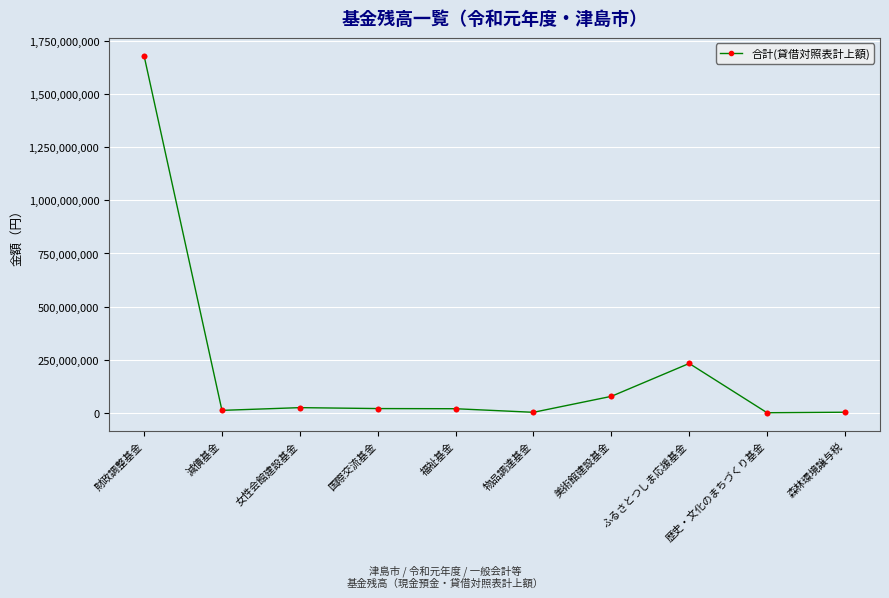

Which has a higher value, 財政調整基金 or 福祉基金?

財政調整基金